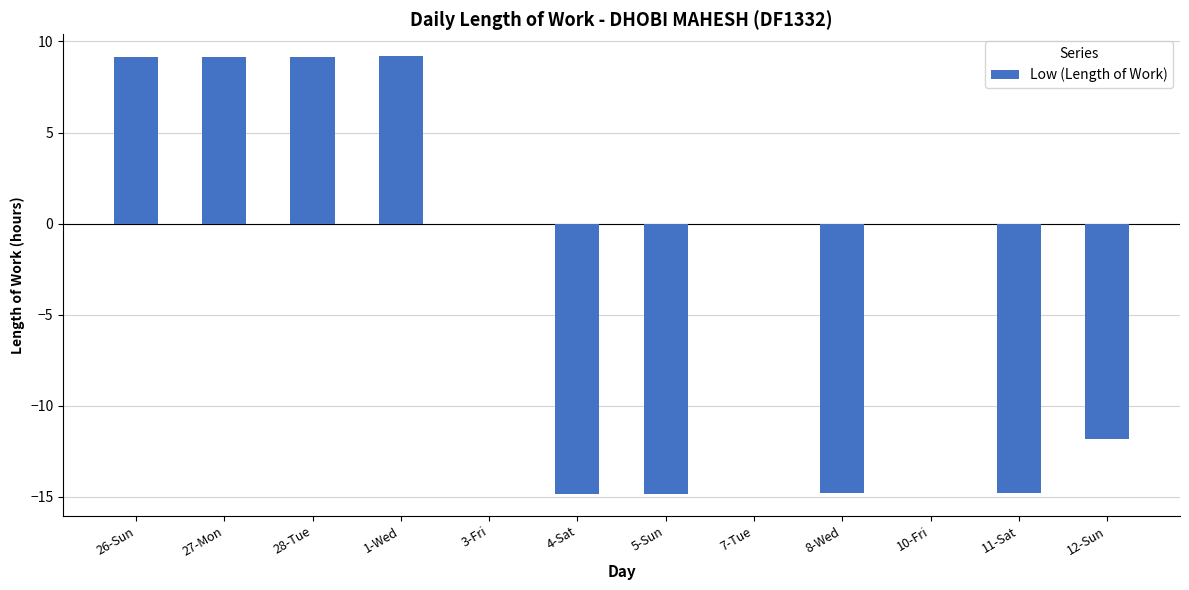

True or false: the data shows 13.5 at 28-Tue.

False